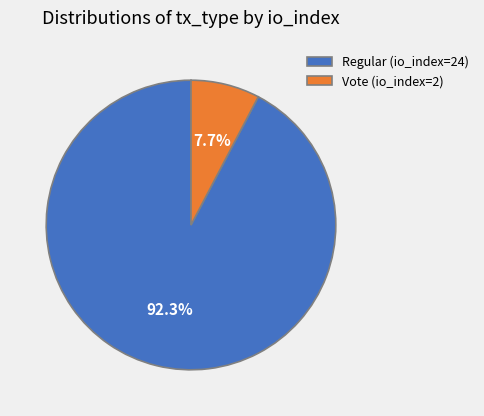

Do Vote (io_index=2) and Regular (io_index=24) together represent more than half of the pie?

Yes